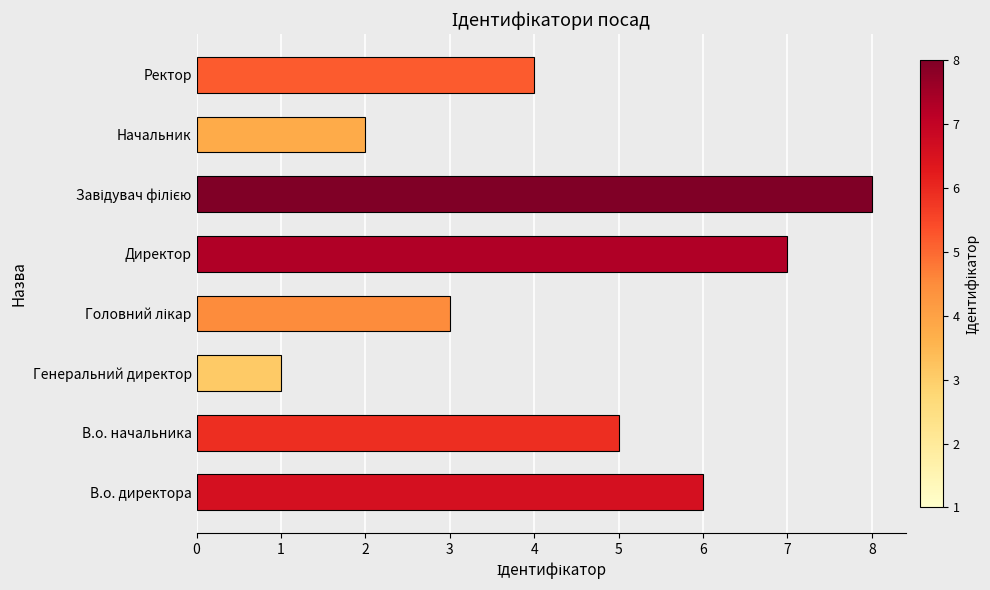

Between Директор and Начальник, which is larger?

Директор